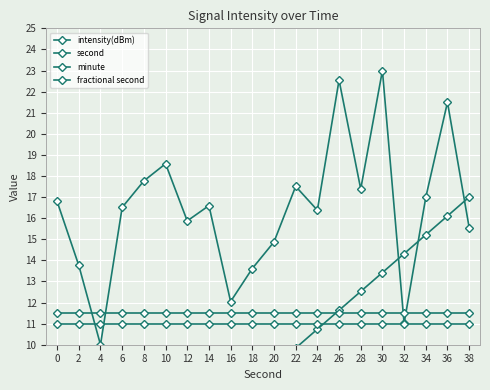

The second series shows 9.8 at 22. True or false?

True